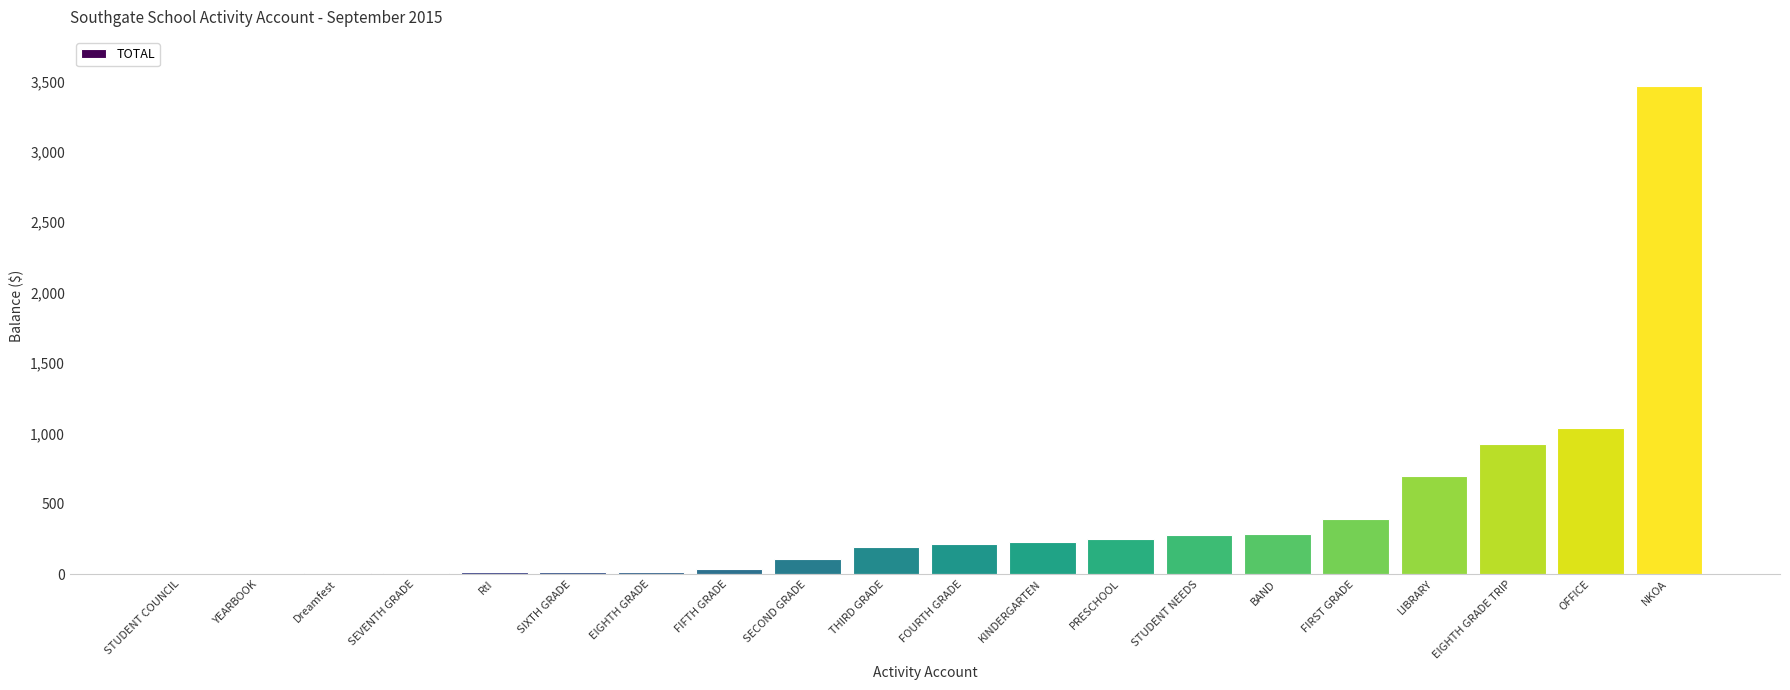

Does the chart contain stacked bars?

No